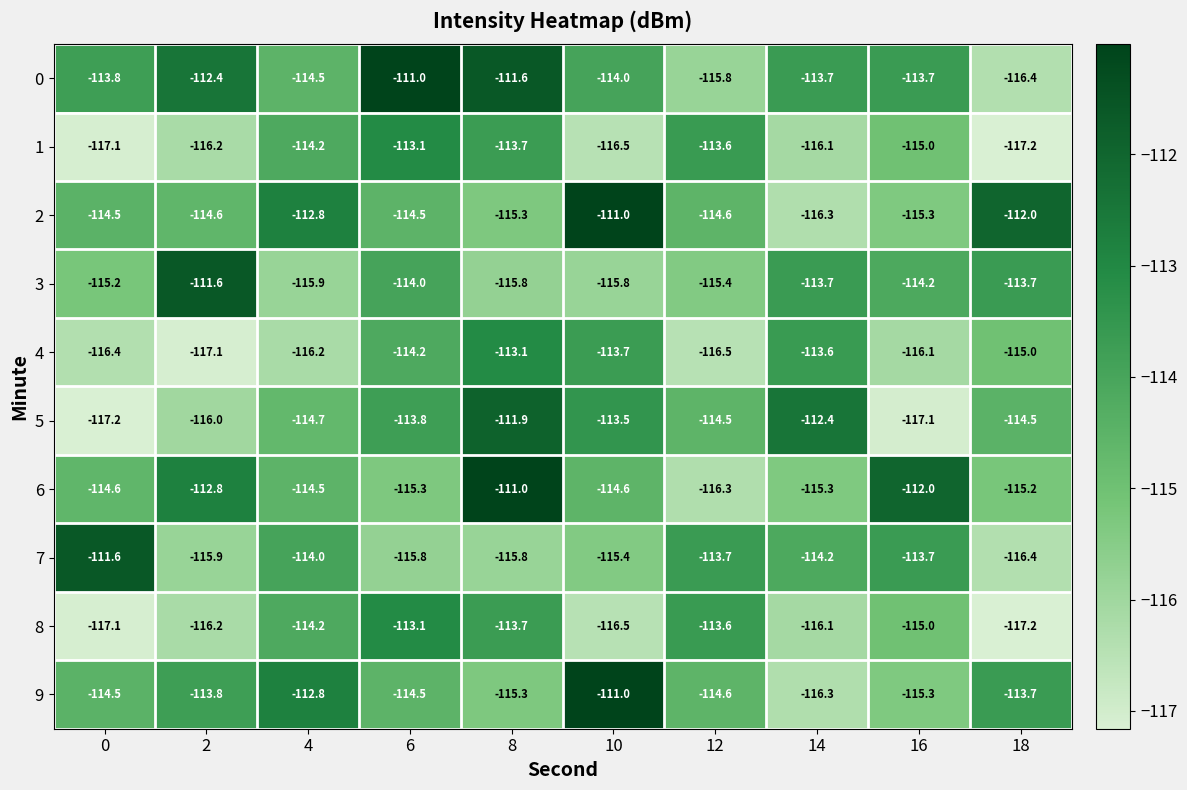

What is the difference between the maximum and minimum values in the 7 series?

4.8